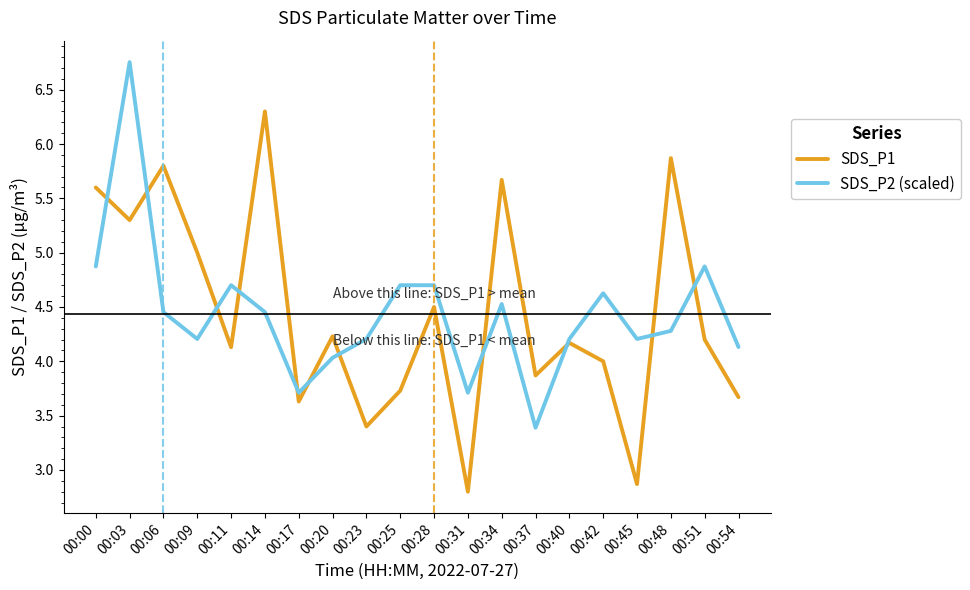

Rank the series at 00:06 from highest to lowest value.

SDS_P1, SDS_P2 (scaled)